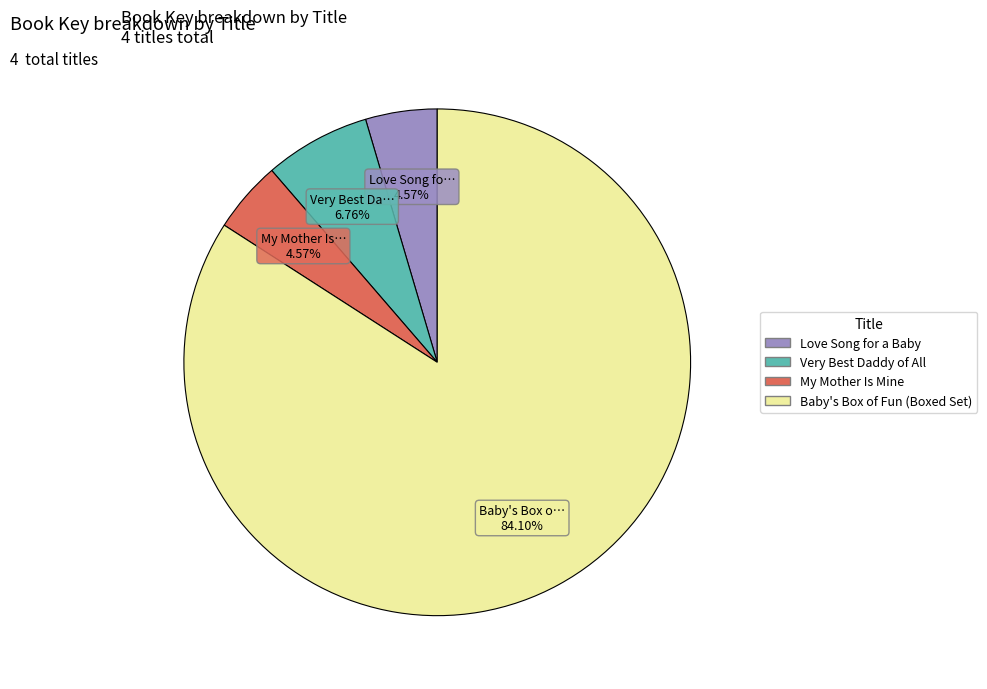

Approximately how many times larger is the value at My Mother Is Mine compared to Very Best Daddy of All?

0.7